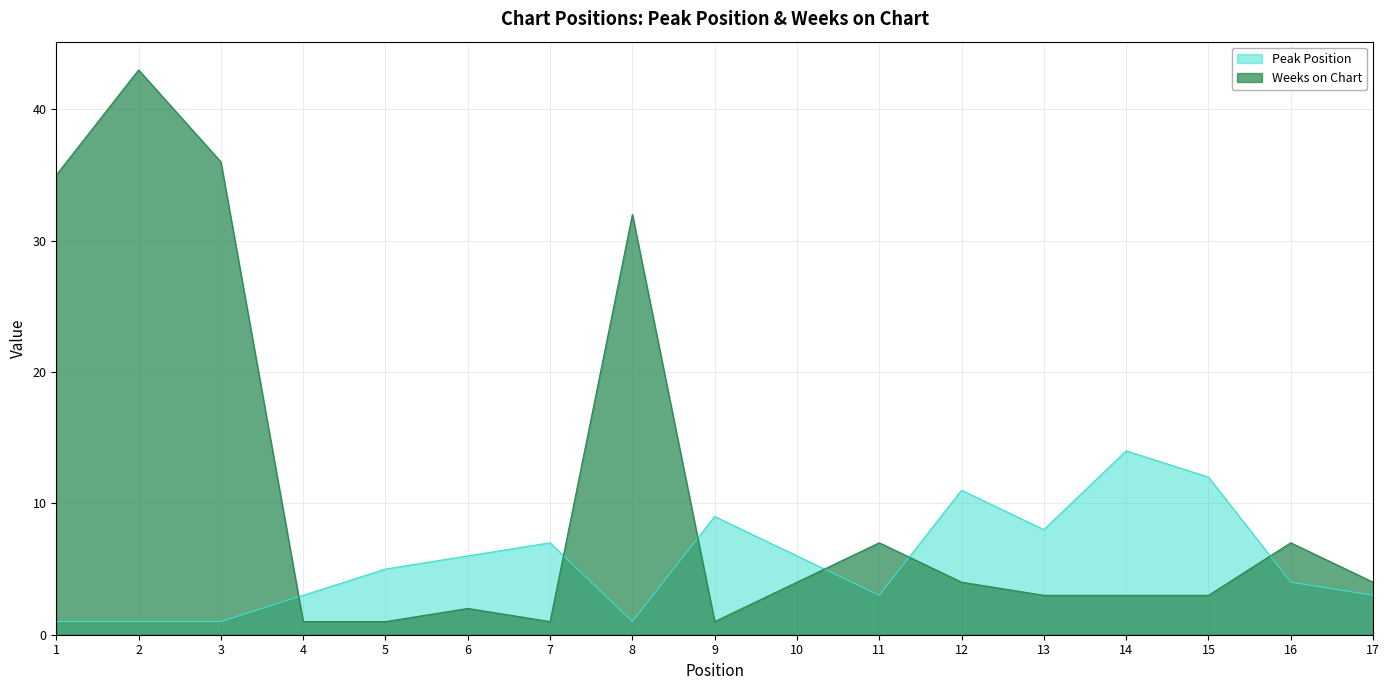

Rank the series at 15 from highest to lowest value.

Peak Position, Weeks on Chart